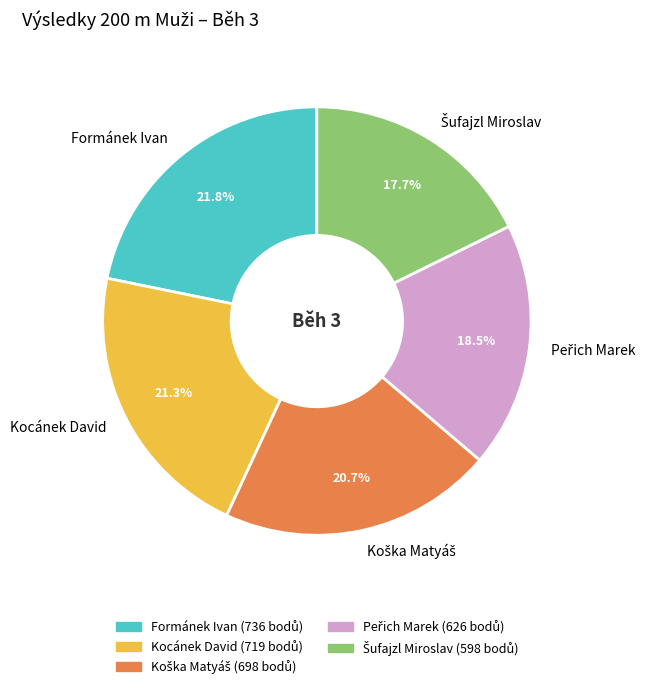

Between Formánek Ivan and Kocánek David, which is larger?

Formánek Ivan